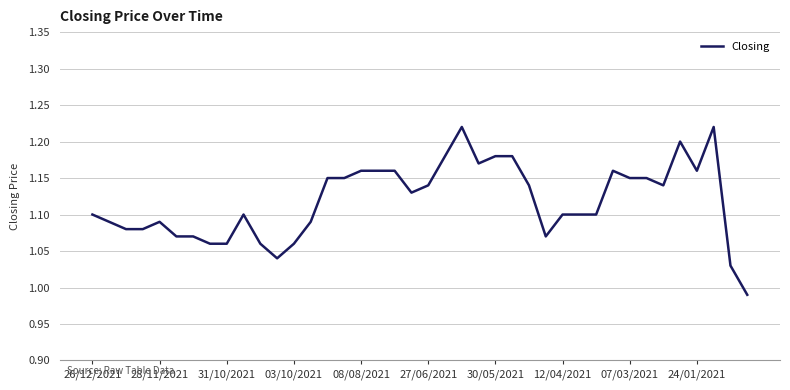

Does the chart have visible grid lines?

Yes